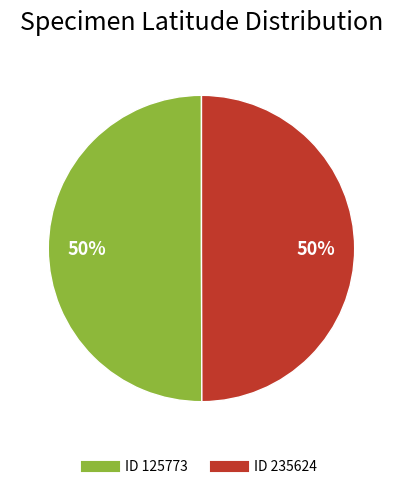

To the nearest percent, what is the average slice percentage?

50%